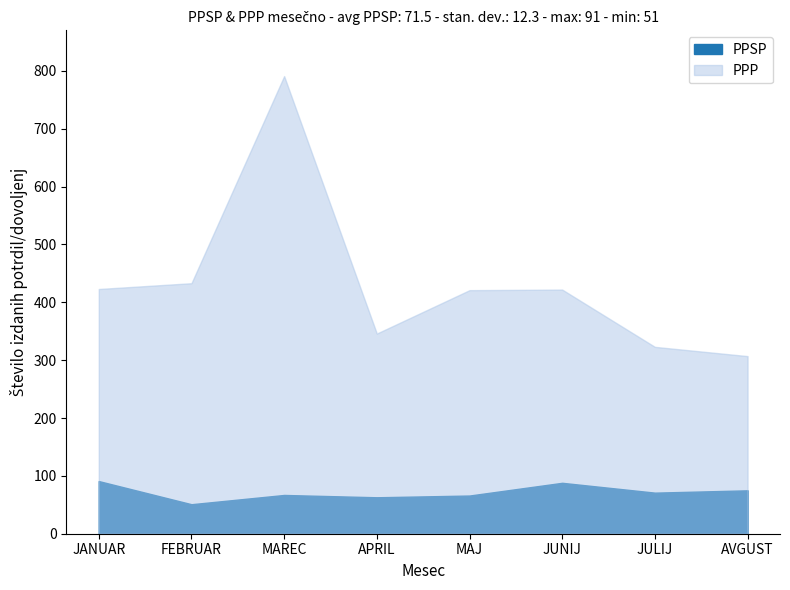

Reading left to right, what are all the values shown in this chart?

PPSP: JANUAR=91	FEBRUAR=51	MAREC=67	APRIL=63	MAJ=66	JUNIJ=88	JULIJ=71	AVGUST=75
PPP: JANUAR=423	FEBRUAR=433	MAREC=791	APRIL=346	MAJ=421	JUNIJ=422	JULIJ=323	AVGUST=307